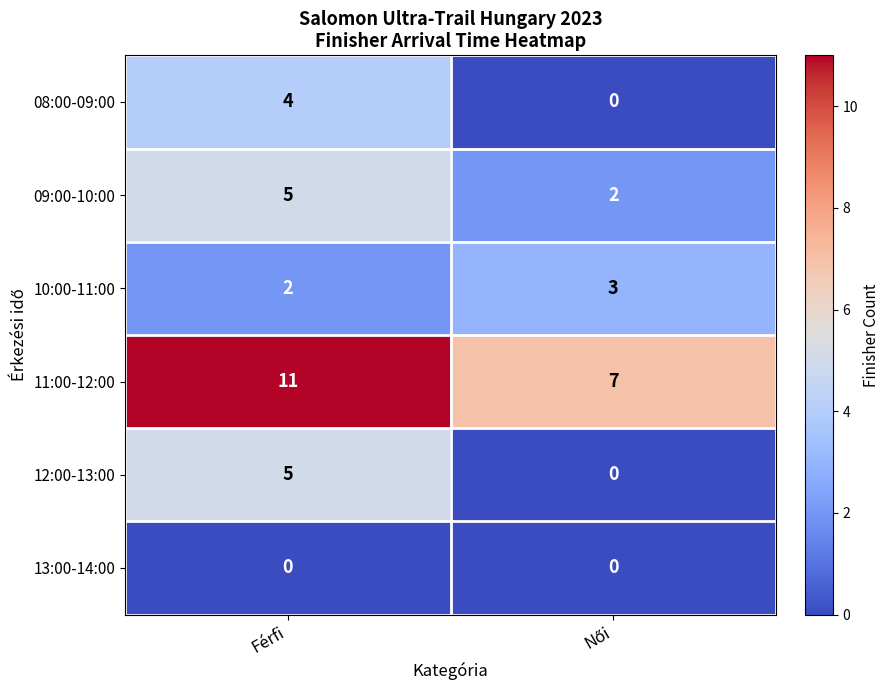

Reading left to right, list all the values displayed in this chart.

08:00-09:00: 4	0
09:00-10:00: 5	2
10:00-11:00: 2	3
11:00-12:00: 11	7
12:00-13:00: 5	0
13:00-14:00: 0	0